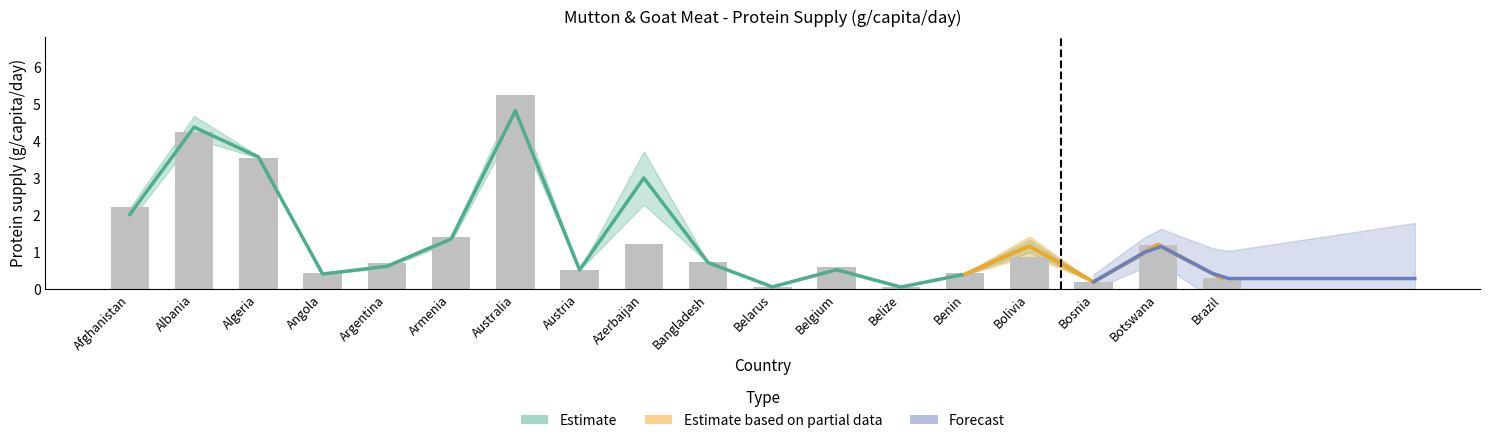

What is the label of the 17th bar from the left?

Botswana